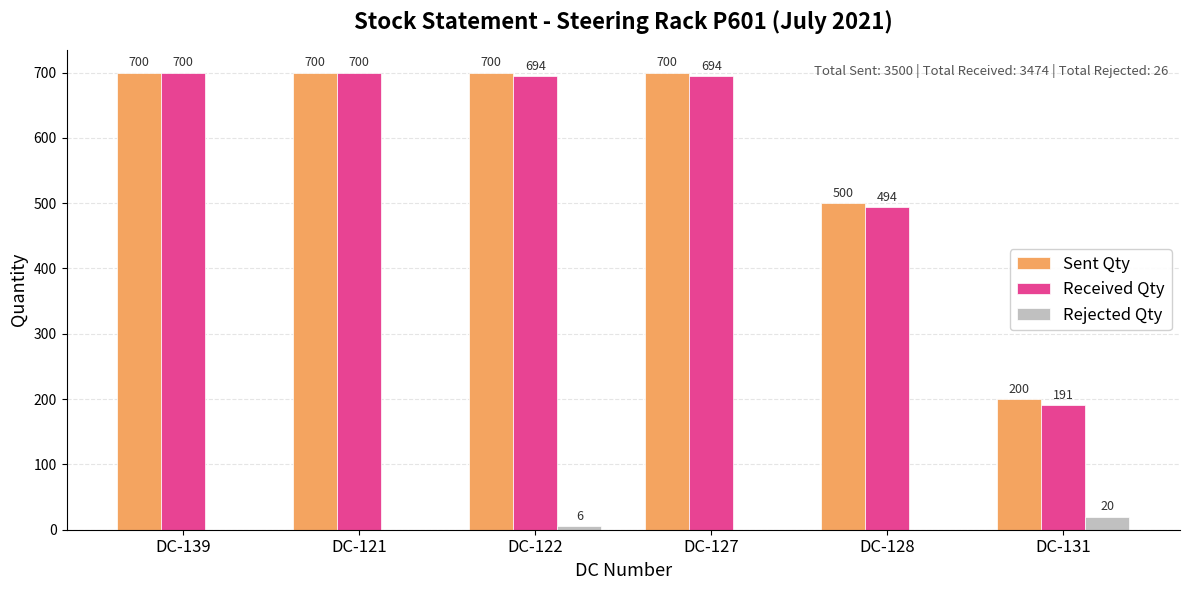

Where is Sent Qty nearest to the value 450?

DC-128